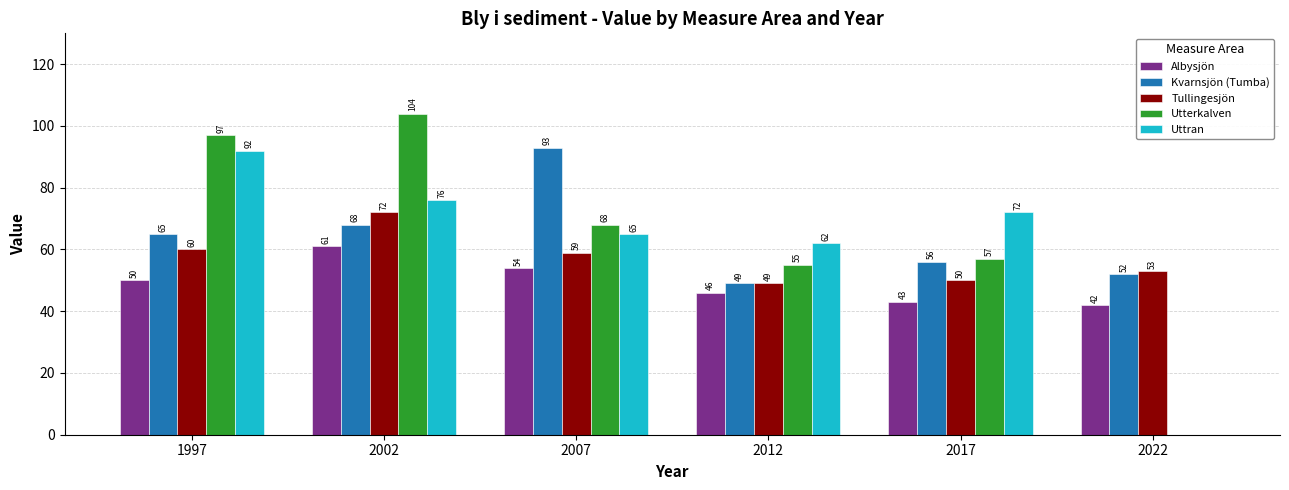

Which series changed the most between 1997 and 2022?

Utterkalven